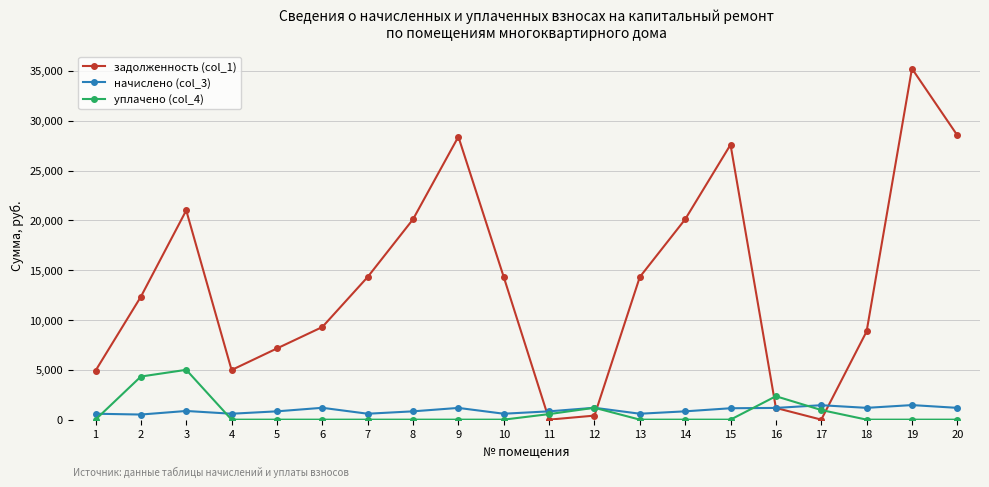

What are all the series names shown in the legend?

задолженность (col_1), начислено (col_3), уплачено (col_4)